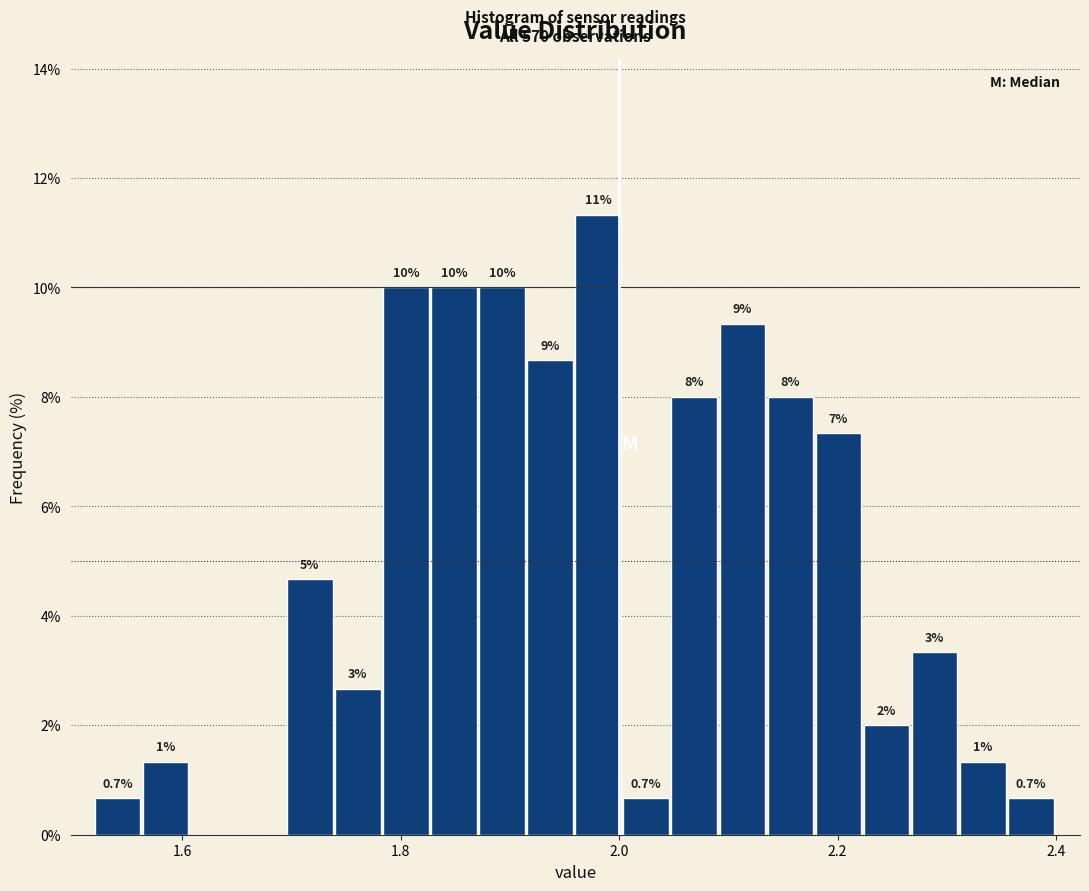

Read against the x-axis, roughly where is the centre of the tallest bar?

1.98